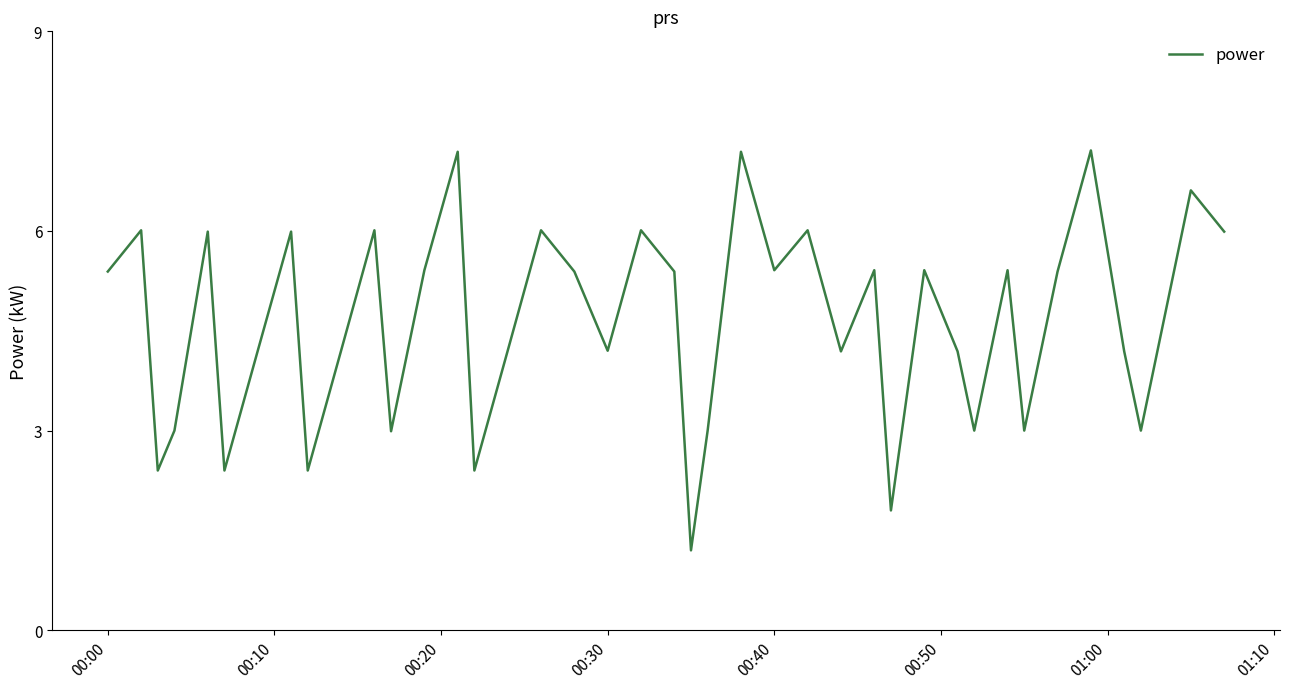

How many interior local peaks (higher than both neighbors) does the data have?

14